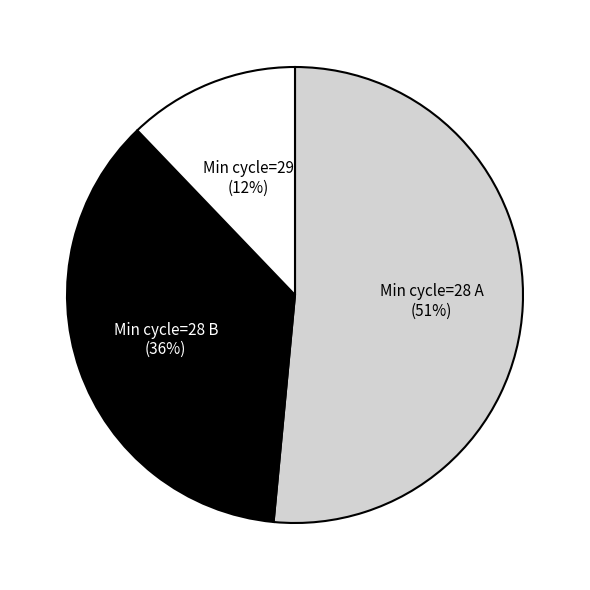

To the nearest percent, what is the difference between the largest and smallest slice percentages?

39%